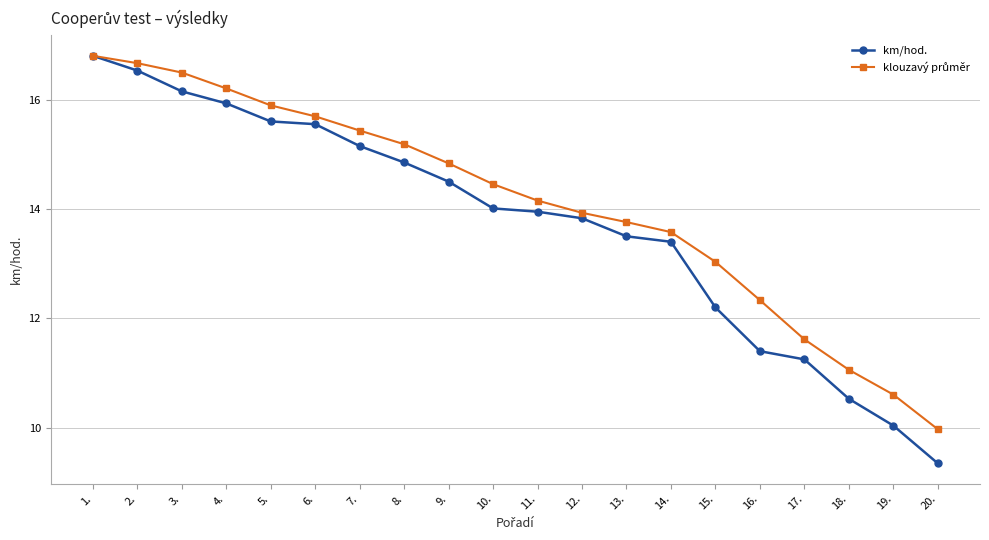

What is the label of the 7th point from the right?

14.